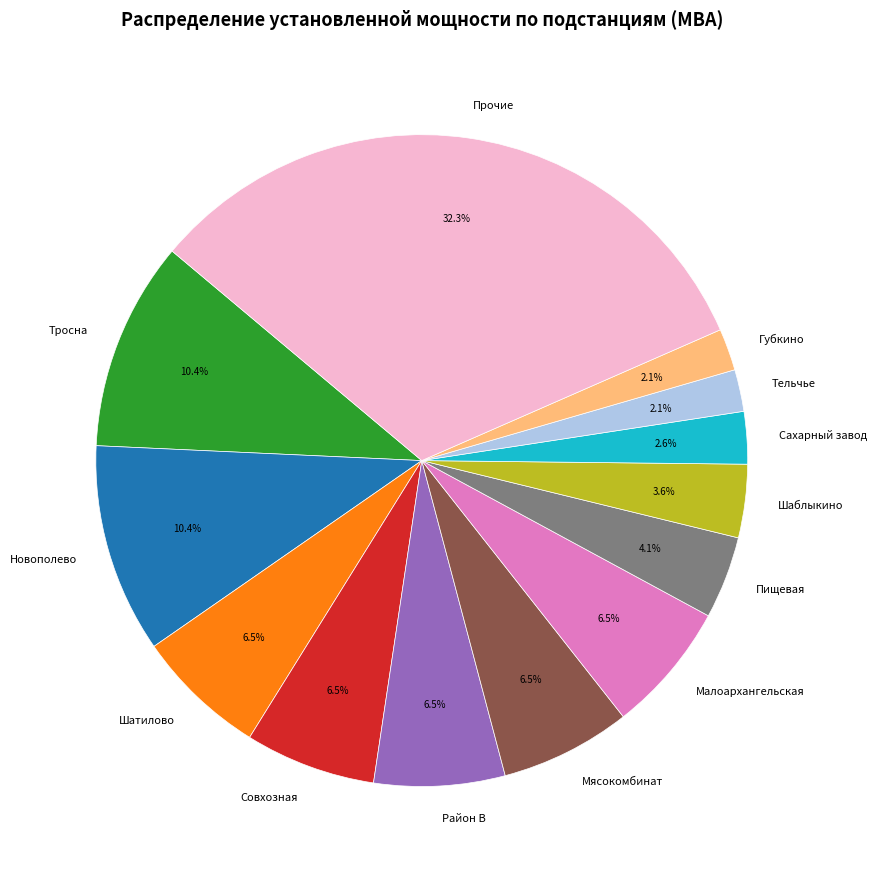

Does Тельчье represent more than half of the total?

No